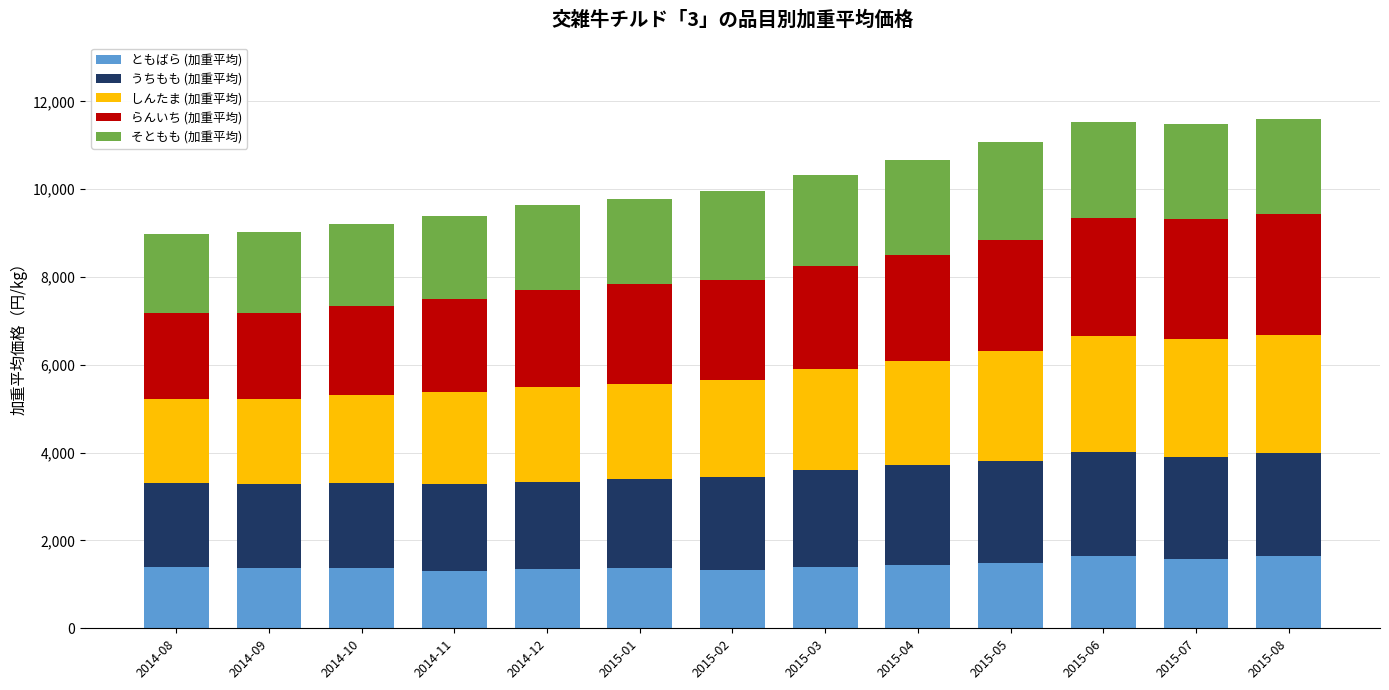

What is the value of the ともばら (加重平均) bar at the 2nd from the left?

1364.0